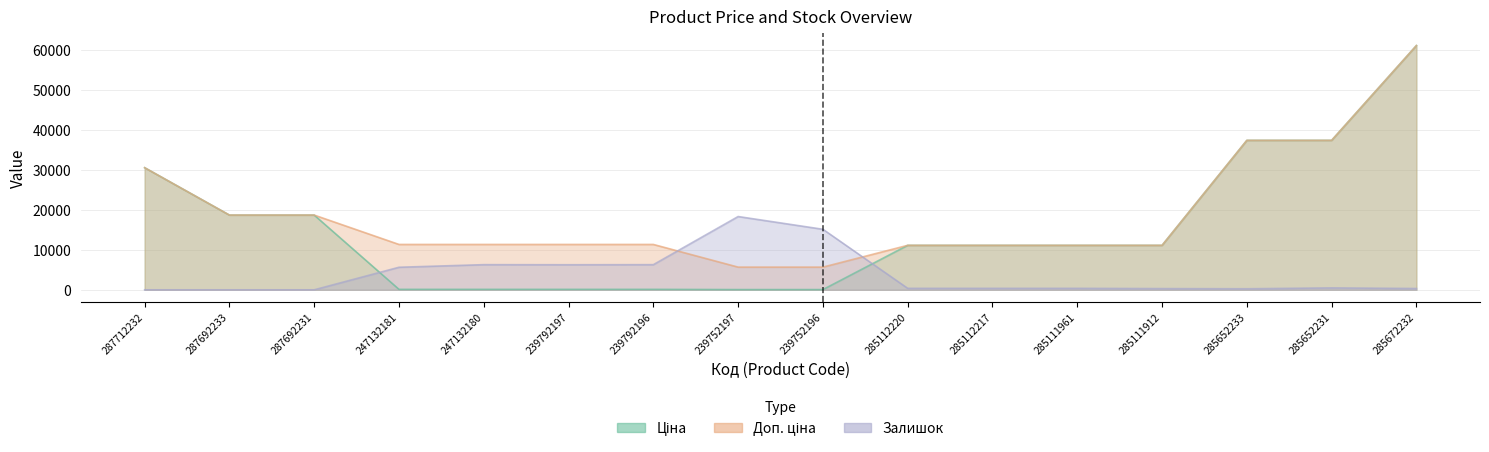

Is the value of Доп. ціна at 239752196 greater than the value of Ціна at 285112220?

No